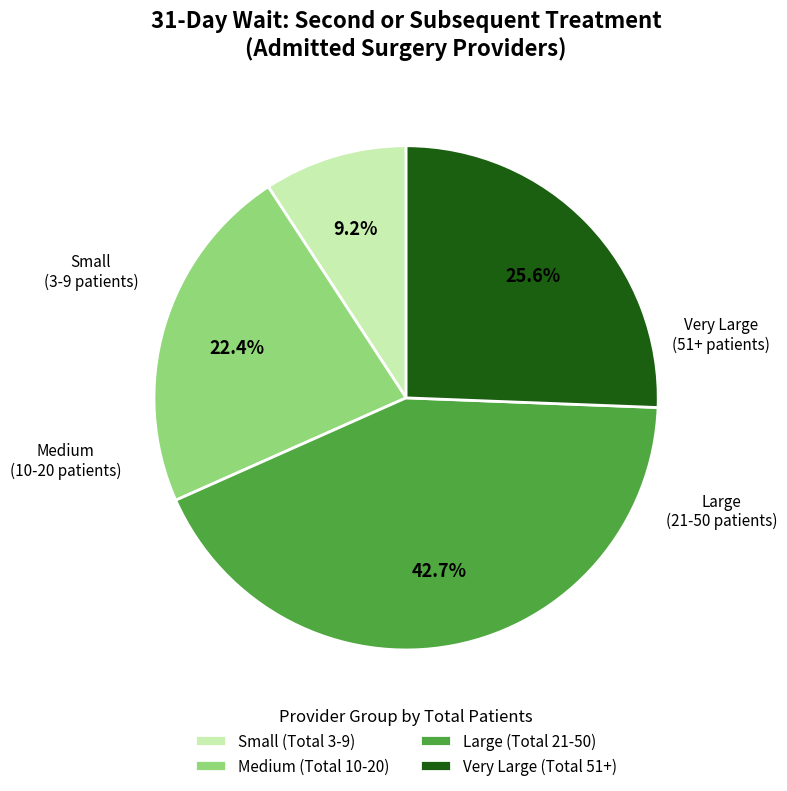

Combined, do Very Large (Total 51+) and Medium (Total 10-20) account for over 50%?

No